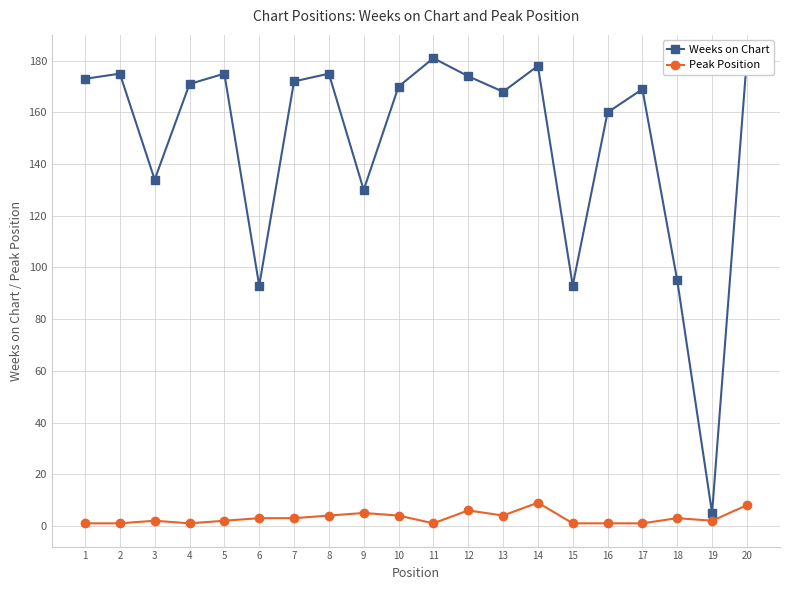

Rank the categories by Weeks on Chart value from lowest to highest.

19, 6, 15, 18, 9, 3, 16, 13, 17, 10, 4, 7, 1, 12, 2, 5, 8, 14, 11, 20